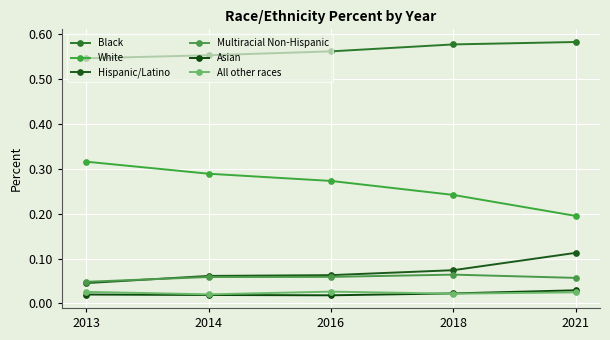

How many lines are shown in the chart?

6